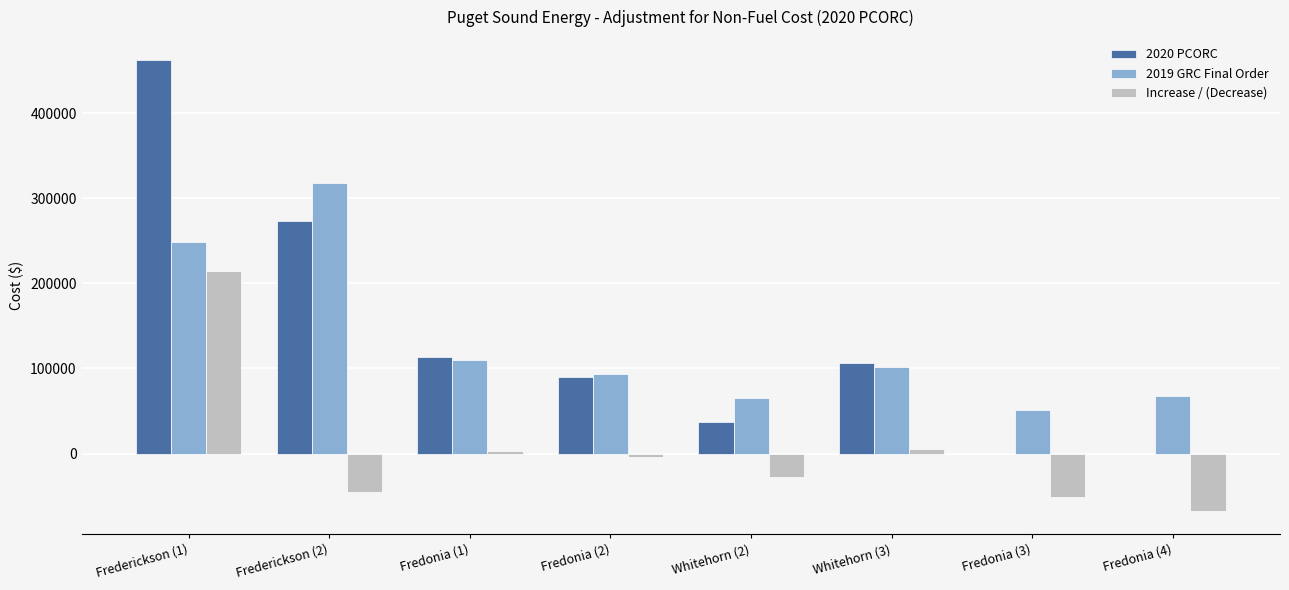

What are all the series names shown in the legend?

2020 PCORC, 2019 GRC Final Order, Increase / (Decrease)